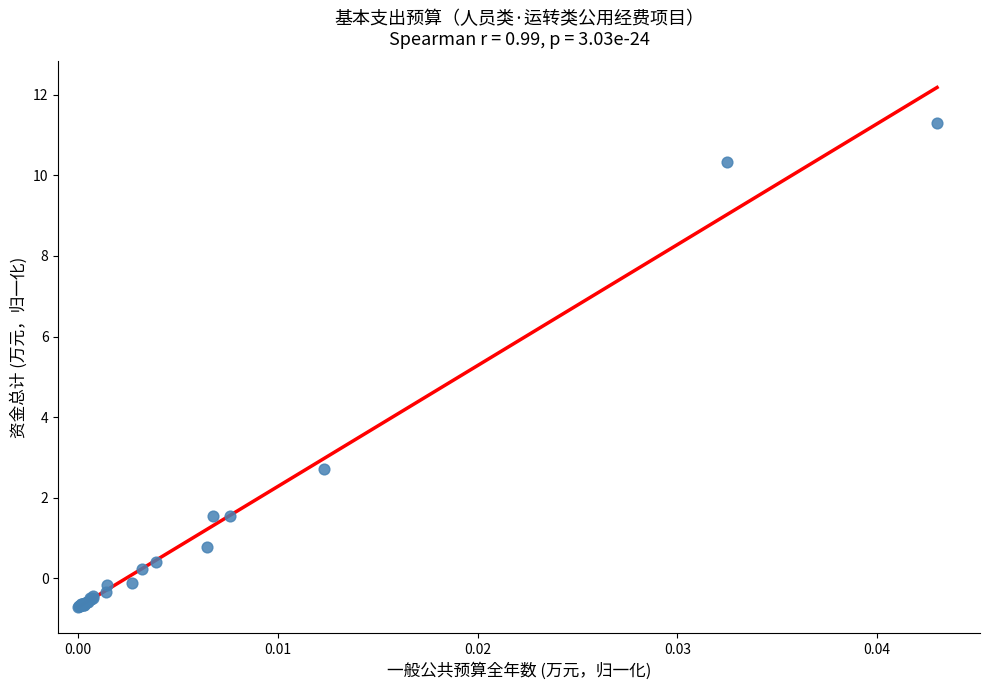

What Y value in the scatter plot is closest to 5?

2.7